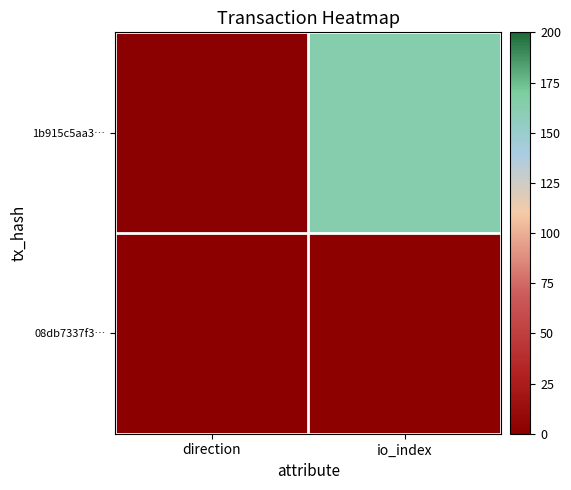

What is the smallest value displayed?

-1